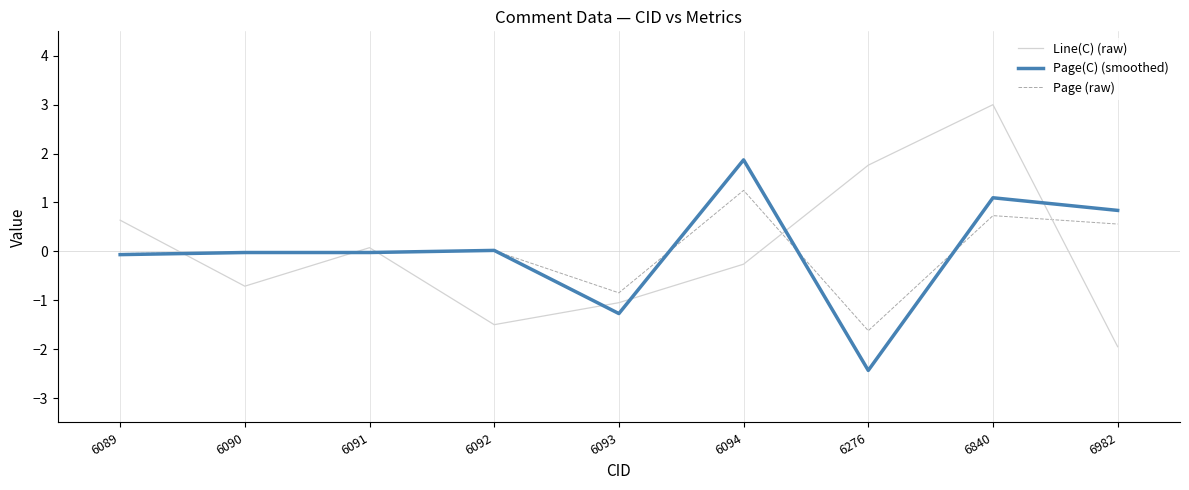

Rank the series by their maximum value, from highest to lowest.

Line(C) (raw), Page(C) (smoothed), Page (raw)